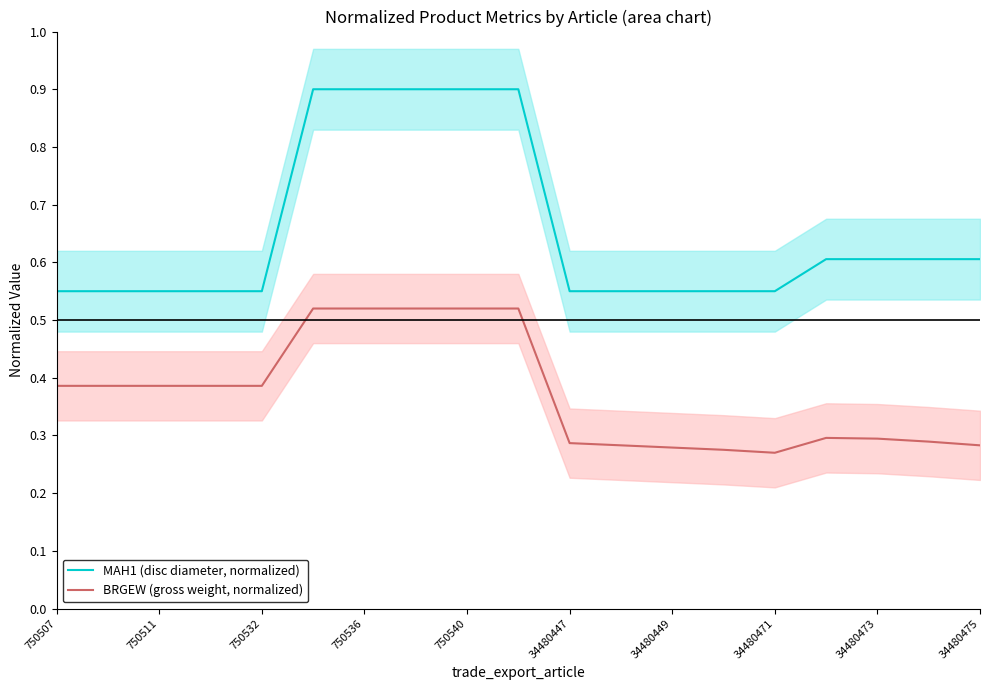

The value of BRGEW (gross weight, normalized) at 34480447 is 0.2. True or false?

False